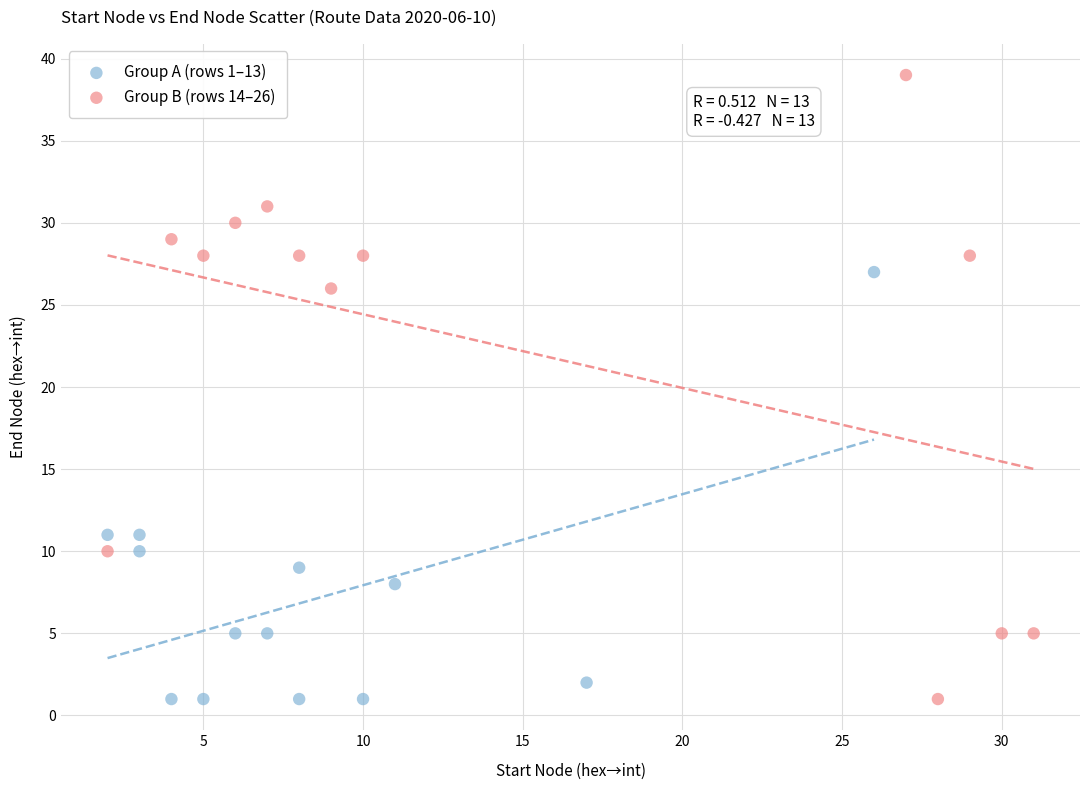

Which series has the widest spread of Y values?

Group B (rows 14–26)